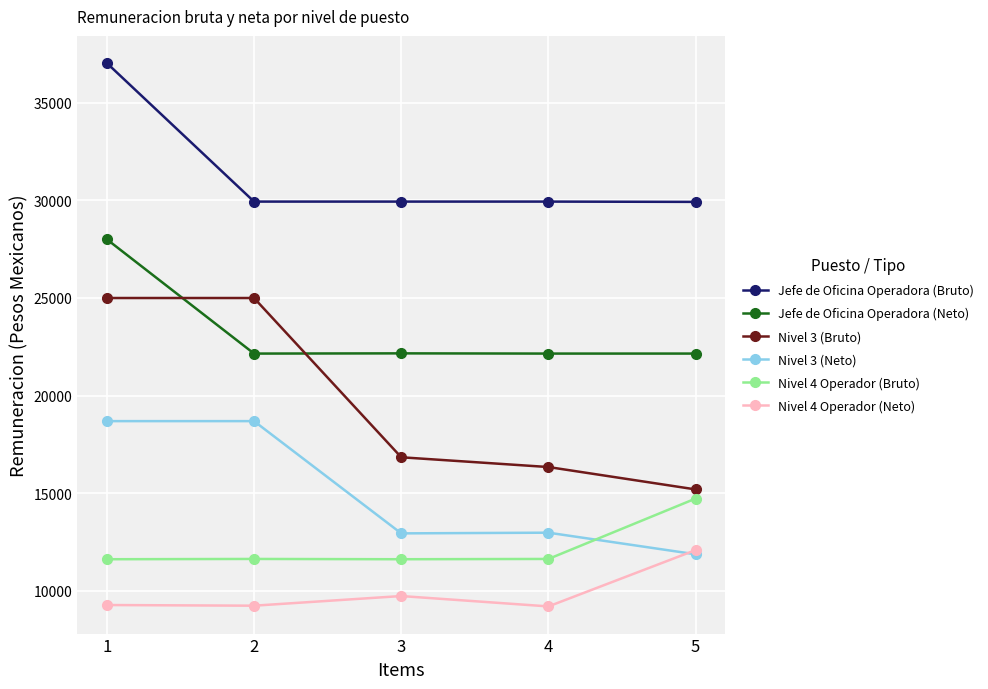

What is the difference between the maximum and minimum values in the Nivel 3 (Neto) series?

6822.4